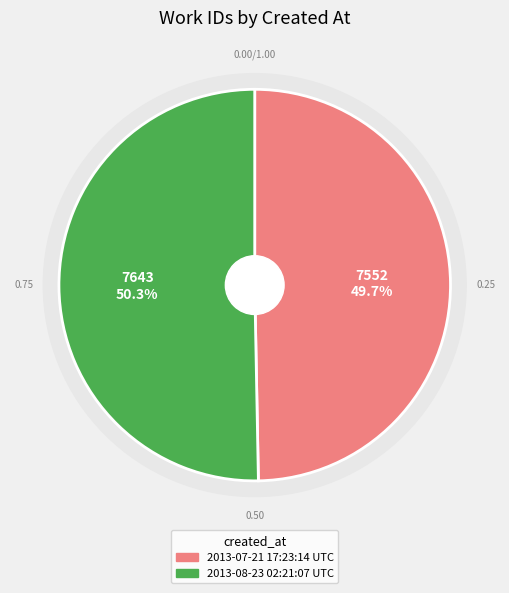

What percentage is the 2013-07-21 17:23:14 UTC slice, to the nearest percent?

50%